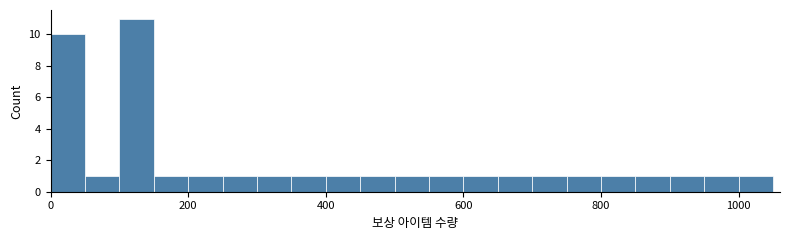

Read against the x-axis, roughly where is the centre of the tallest bar?

120